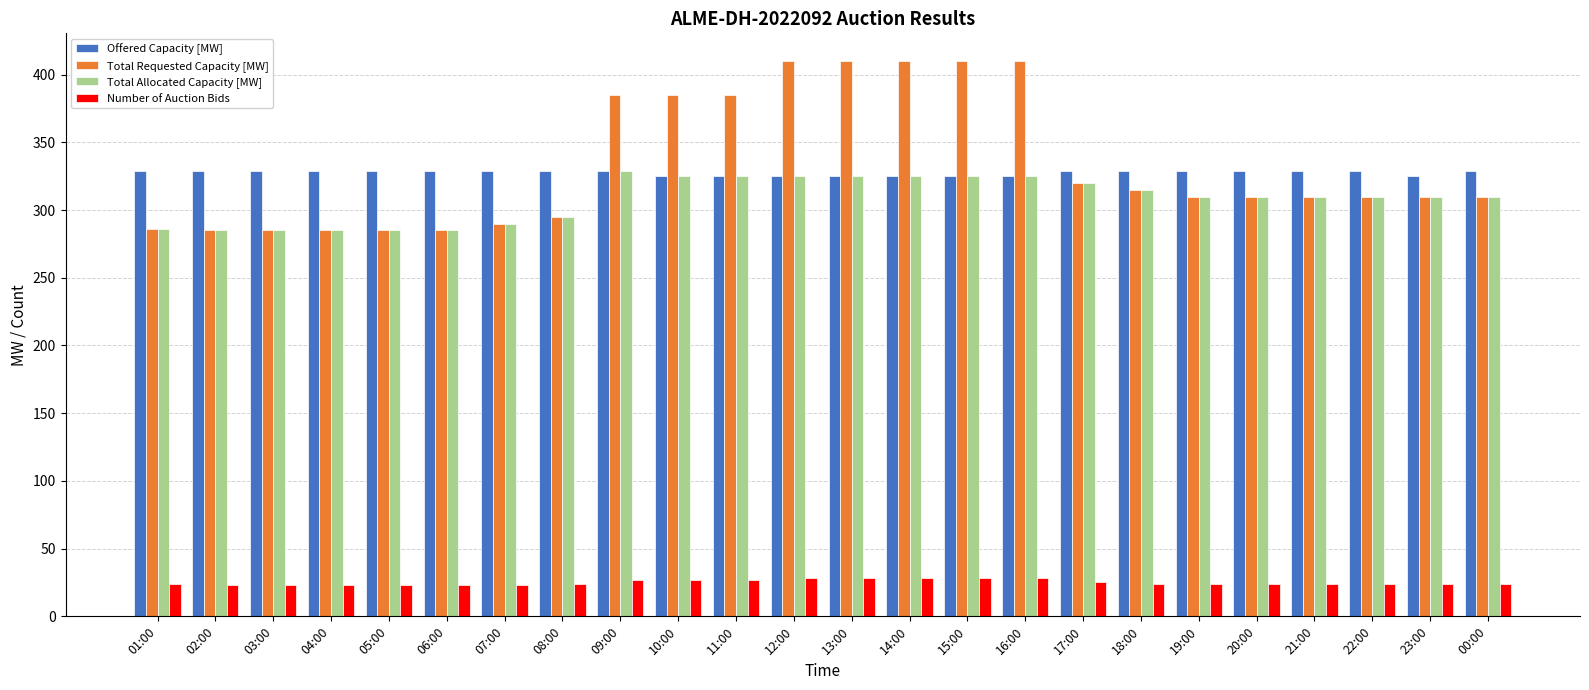

Count the Offered Capacity [MW] values in the range 325 to 329.

24